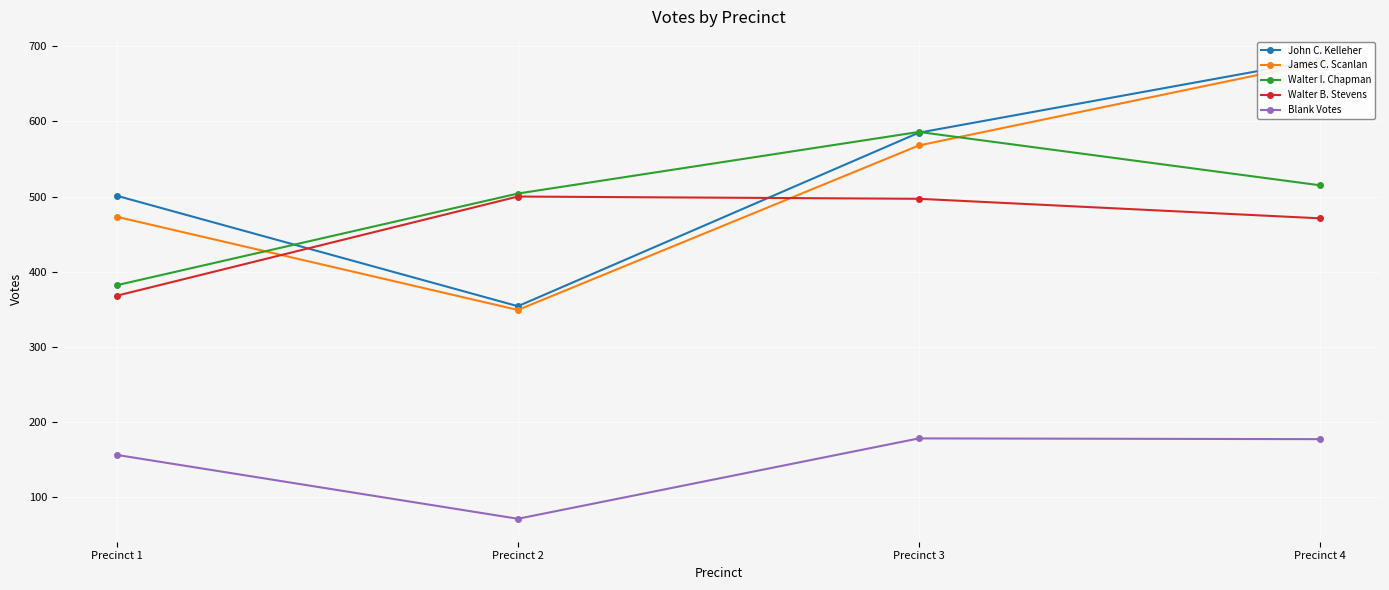

List the series in order of their peak value, highest first.

John C. Kelleher, James C. Scanlan, Walter I. Chapman, Walter B. Stevens, Blank Votes